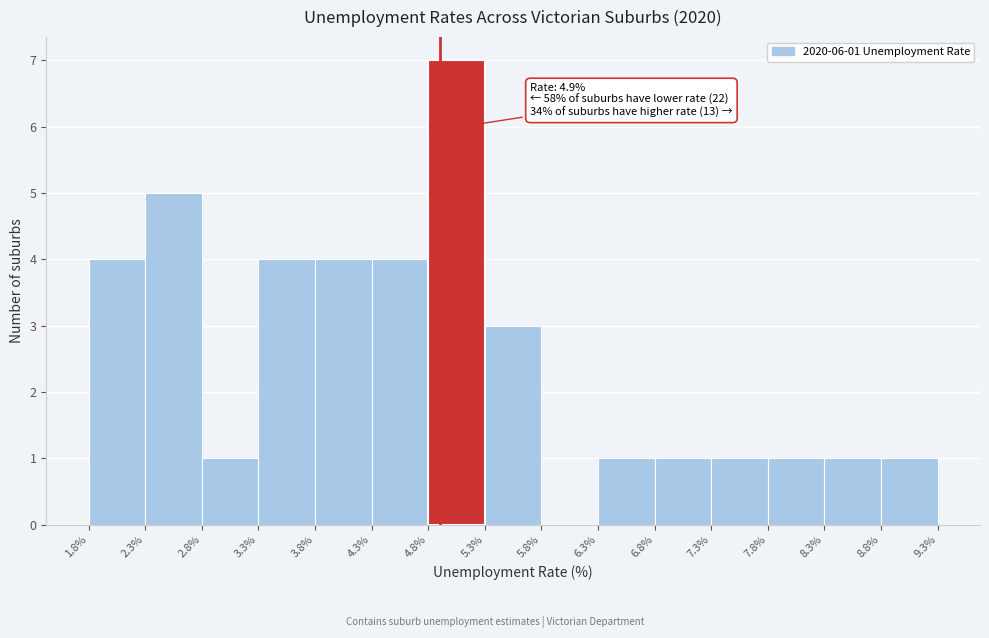

Over which range of the x-axis is the bar tallest?

4.8% to 5.3%